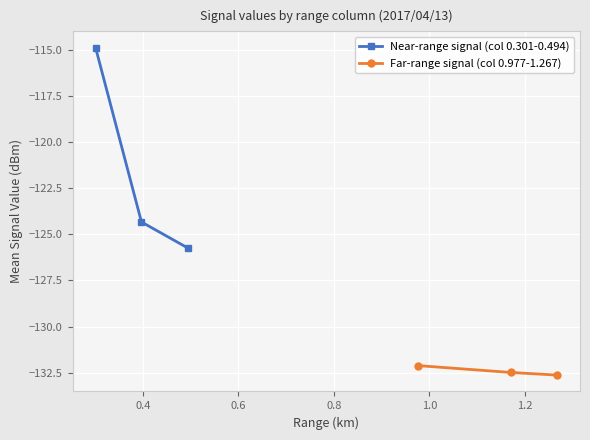

List the series in order of their overall mean, lowest first.

Far-range signal (col 0.977-1.267), Near-range signal (col 0.301-0.494)